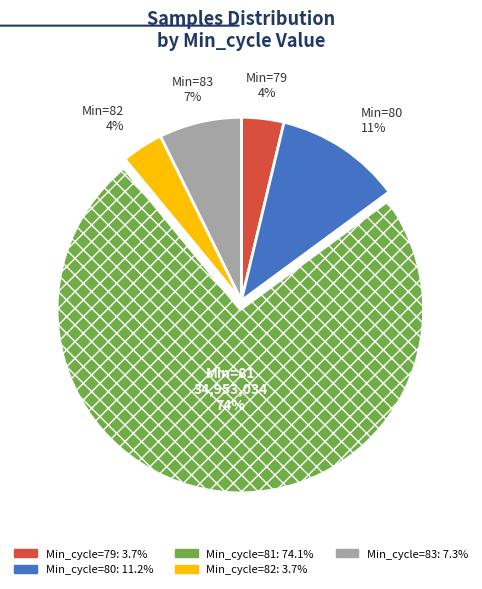

Does any single category account for the majority?

Yes